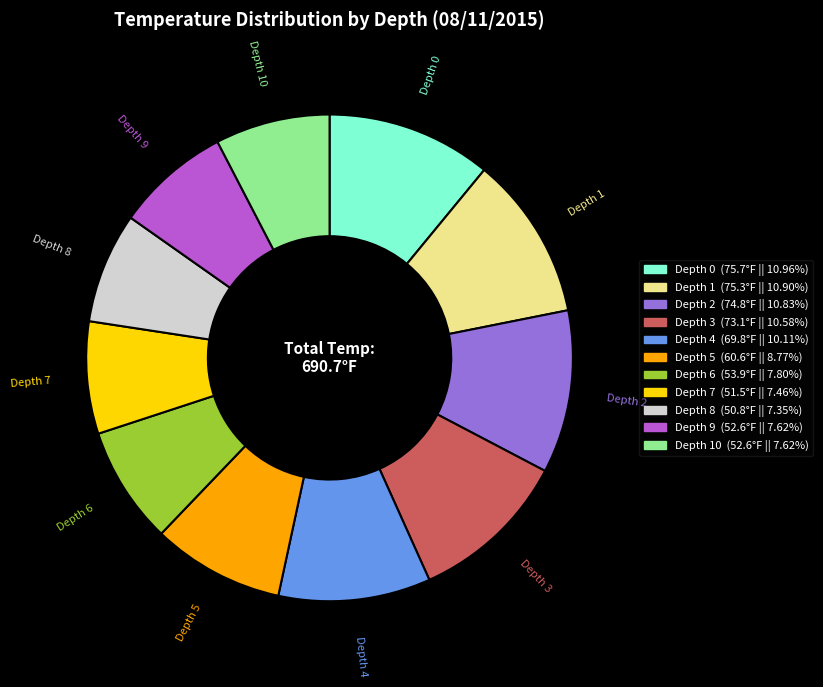

How many slices are in this pie chart?

11